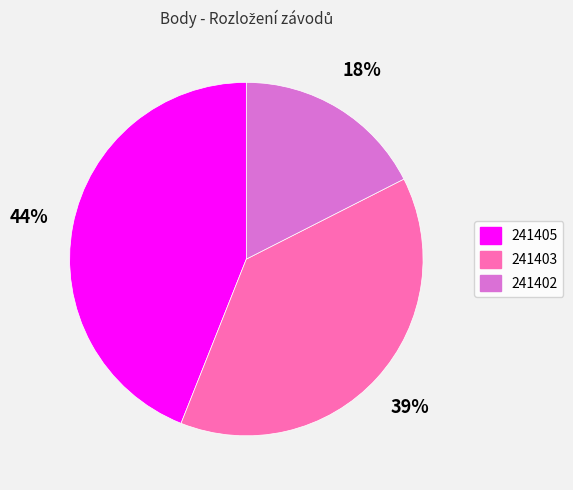

Does 241403 represent more than half of the total?

No